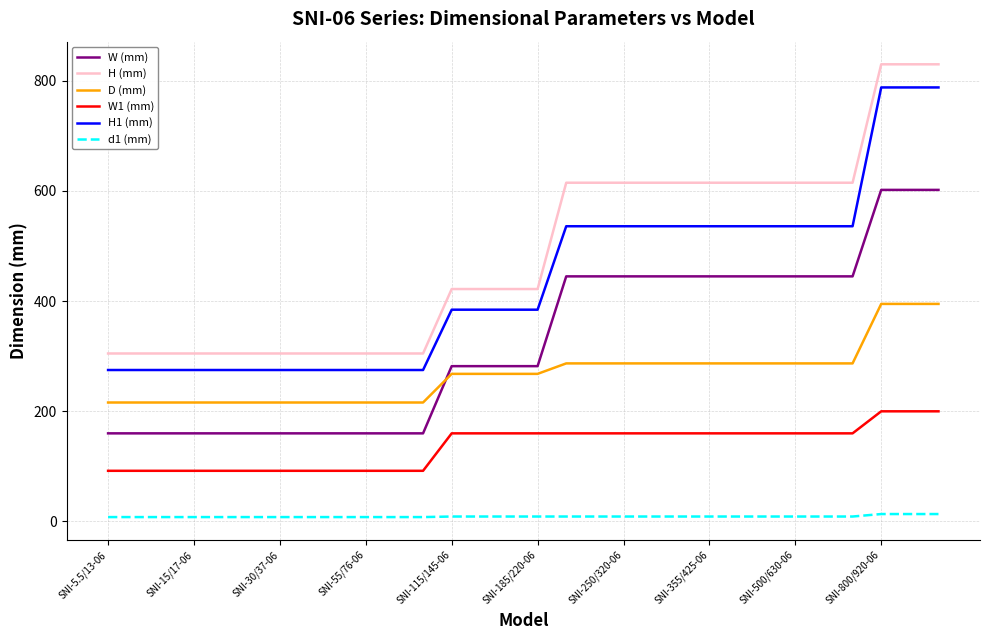

What is the maximum value for W1 (mm)?

200.0